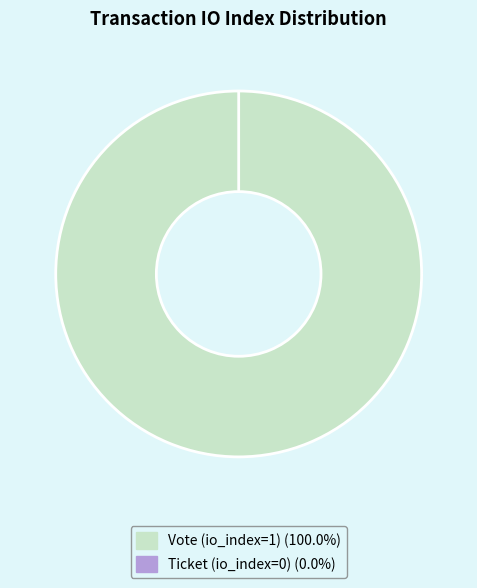

True or false: Vote (io_index=1) accounts for 93% of the total.

False